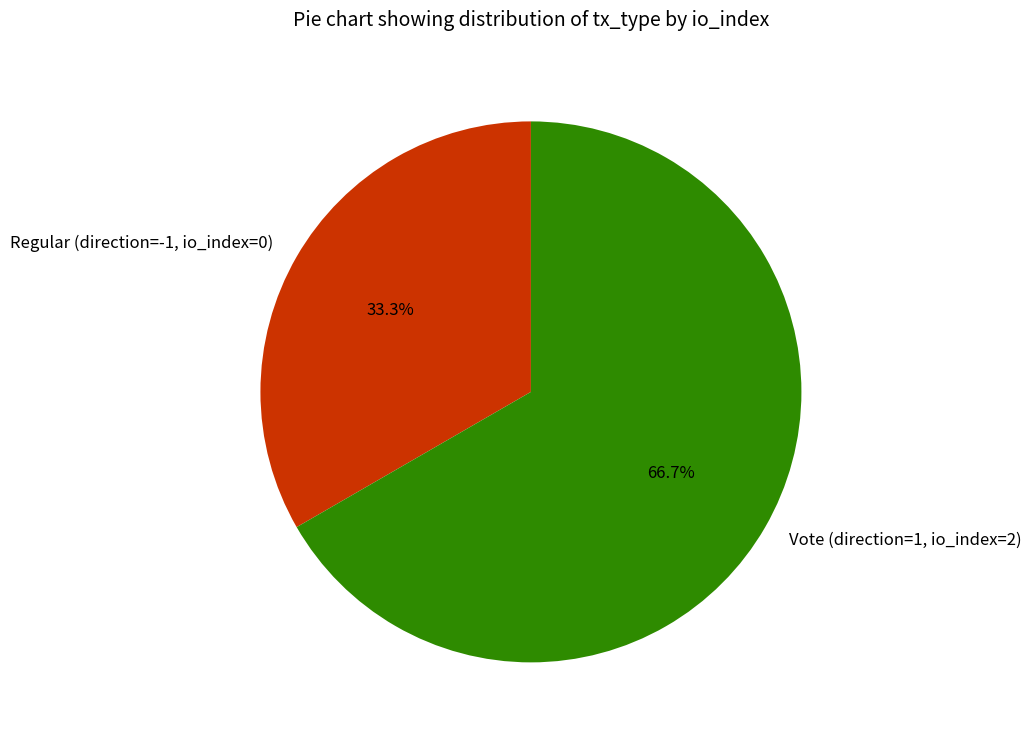

How many segments does this pie chart have?

2